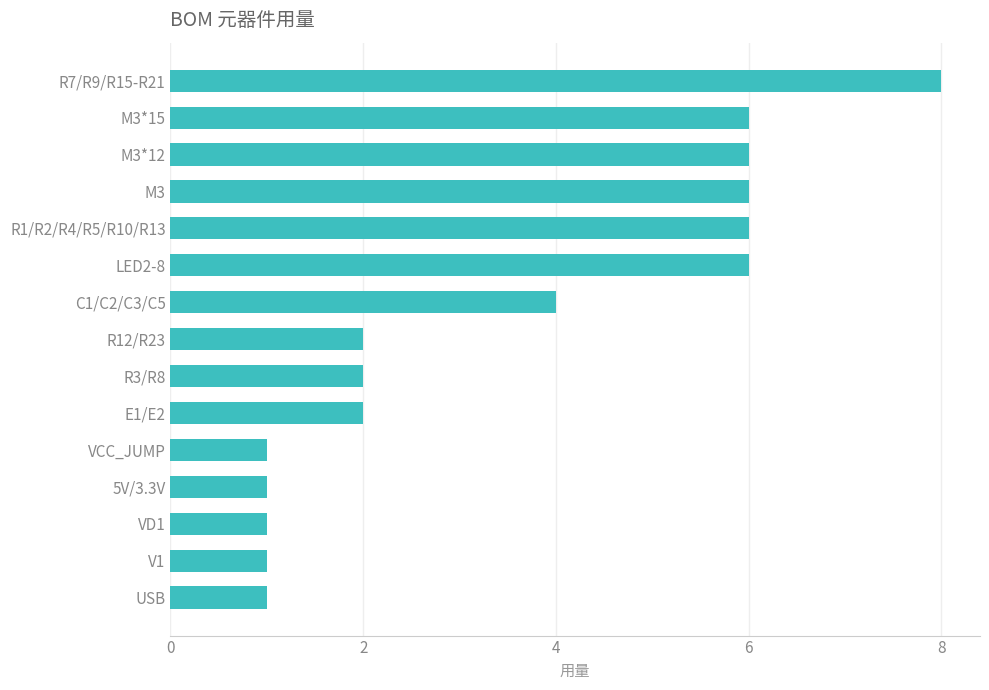

Approximately how many times larger is the value at LED2-8 compared to M3*12?

1.0